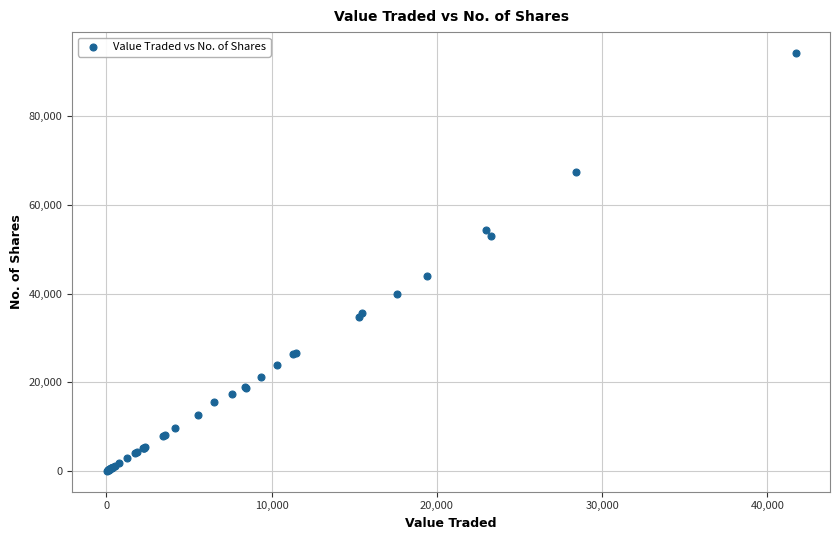

What Y value in the scatter plot is closest to 47150?

44050